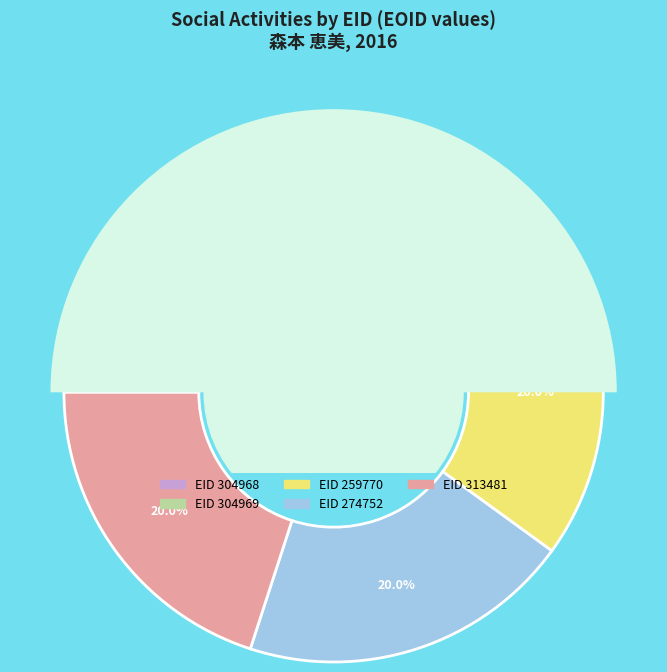

Is the sum of 259770 and 274752 greater than half?

No